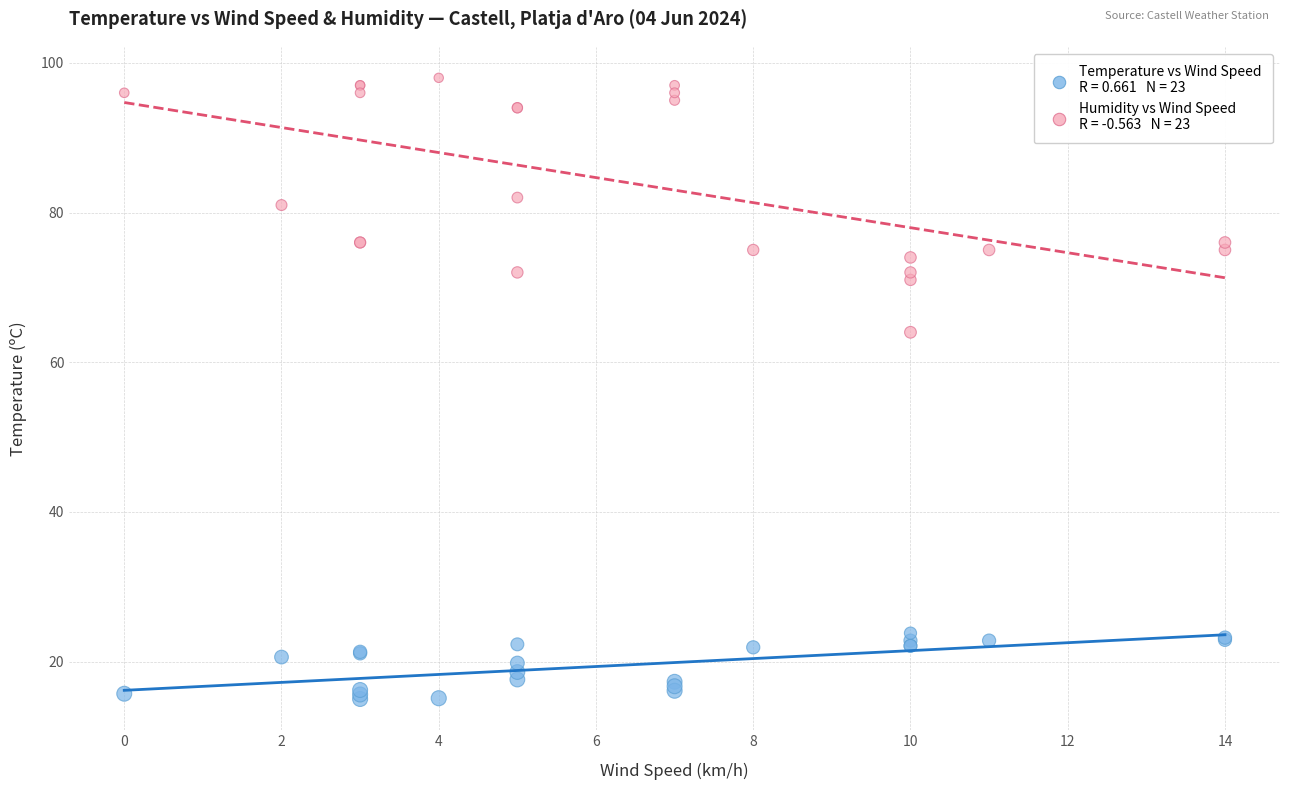

Across all series, what Y value is closest to 56?

64.0